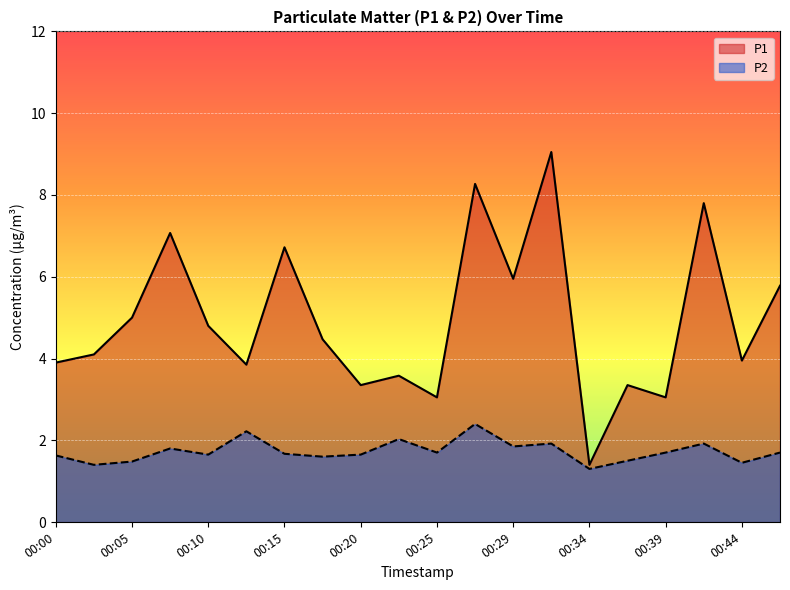

What is the average value of the P1 series?

4.9